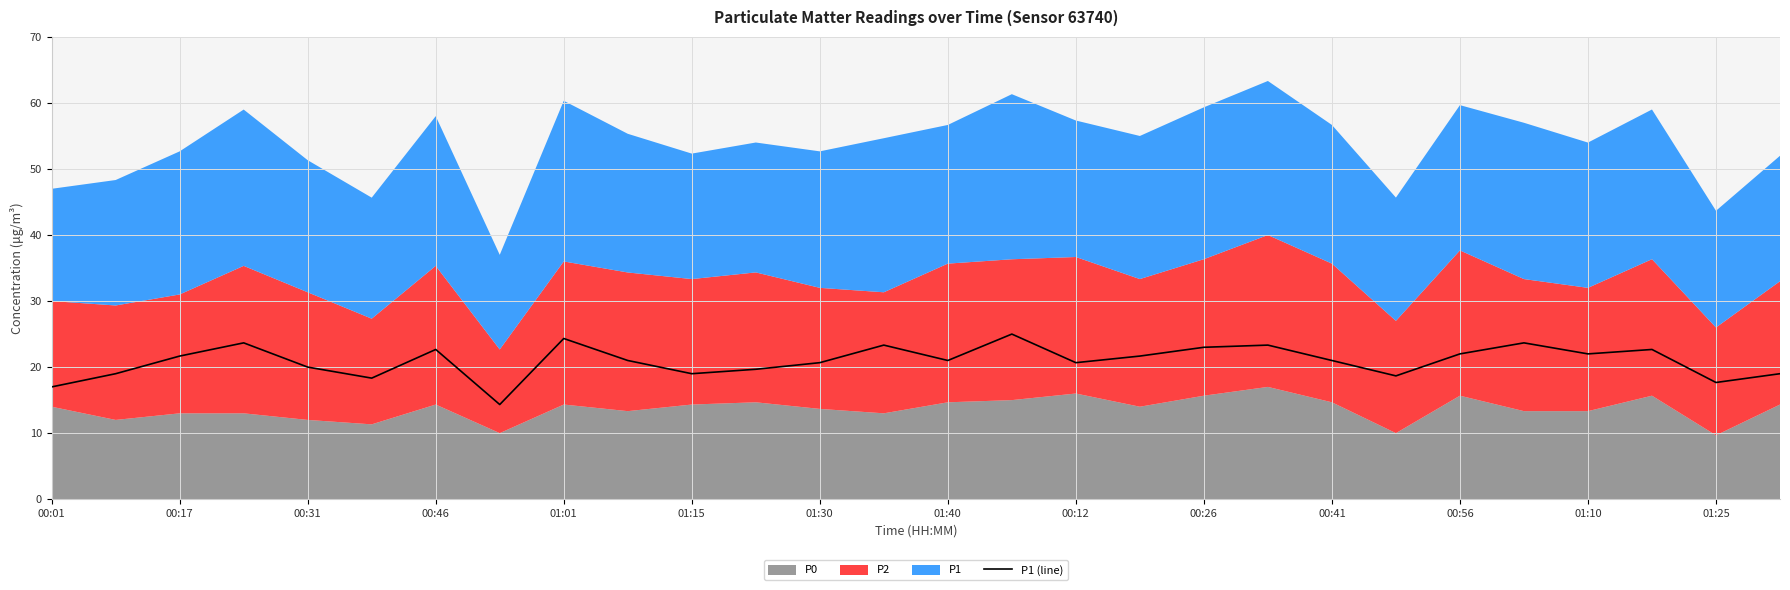

How many lines are shown in the chart?

1